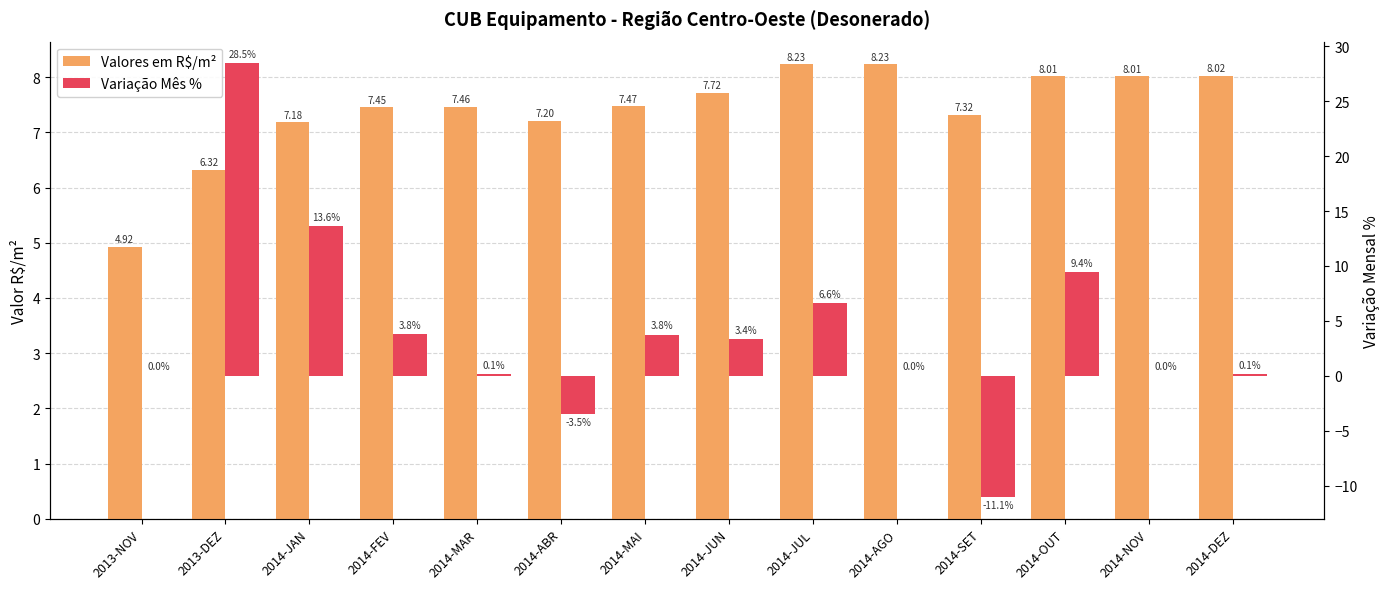

Reading left to right, list all the values displayed in this chart.

Valores em R$/m²: 2013-NOV=4.9	2013-DEZ=6.3	2014-JAN=7.2	2014-FEV=7.5	2014-MAR=7.5	2014-ABR=7.2	2014-MAI=7.5	2014-JUN=7.7	2014-JUL=8.2	2014-AGO=8.2	2014-SET=7.3	2014-OUT=8.0	2014-NOV=8.0	2014-DEZ=8.0
Variação Mês %: 2013-NOV=0.0	2013-DEZ=28.5	2014-JAN=13.6	2014-FEV=3.8	2014-MAR=0.1	2014-ABR=-3.5	2014-MAI=3.8	2014-JUN=3.4	2014-JUL=6.6	2014-AGO=0.0	2014-SET=-11.1	2014-OUT=9.4	2014-NOV=0.0	2014-DEZ=0.1